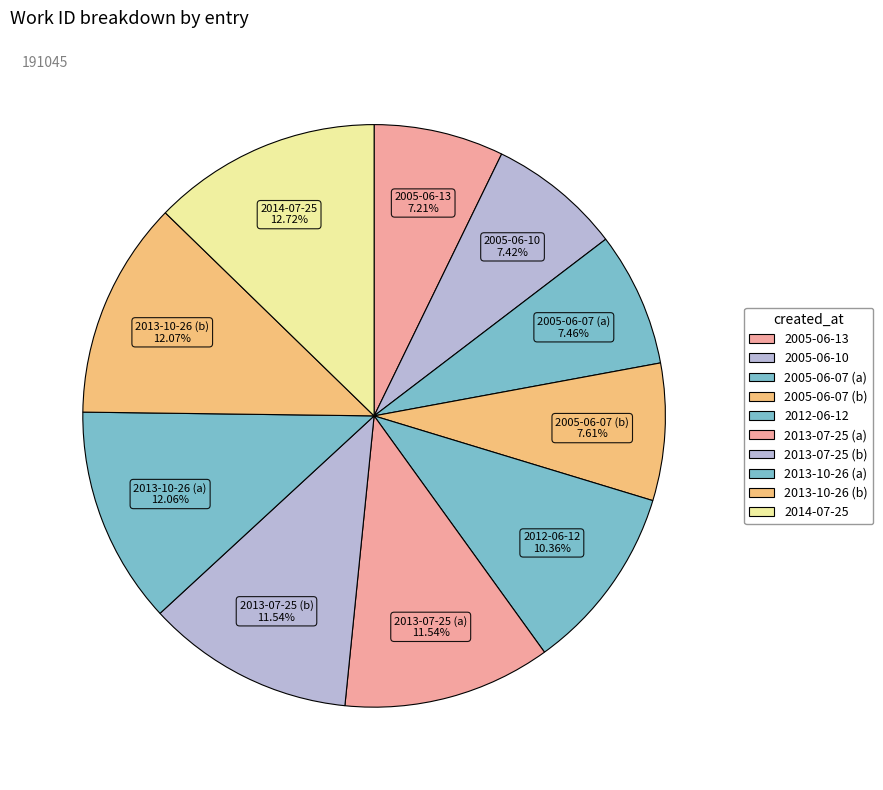

What is the change in value from 2012-06-12 to 2013-07-25 (b)?

+2259